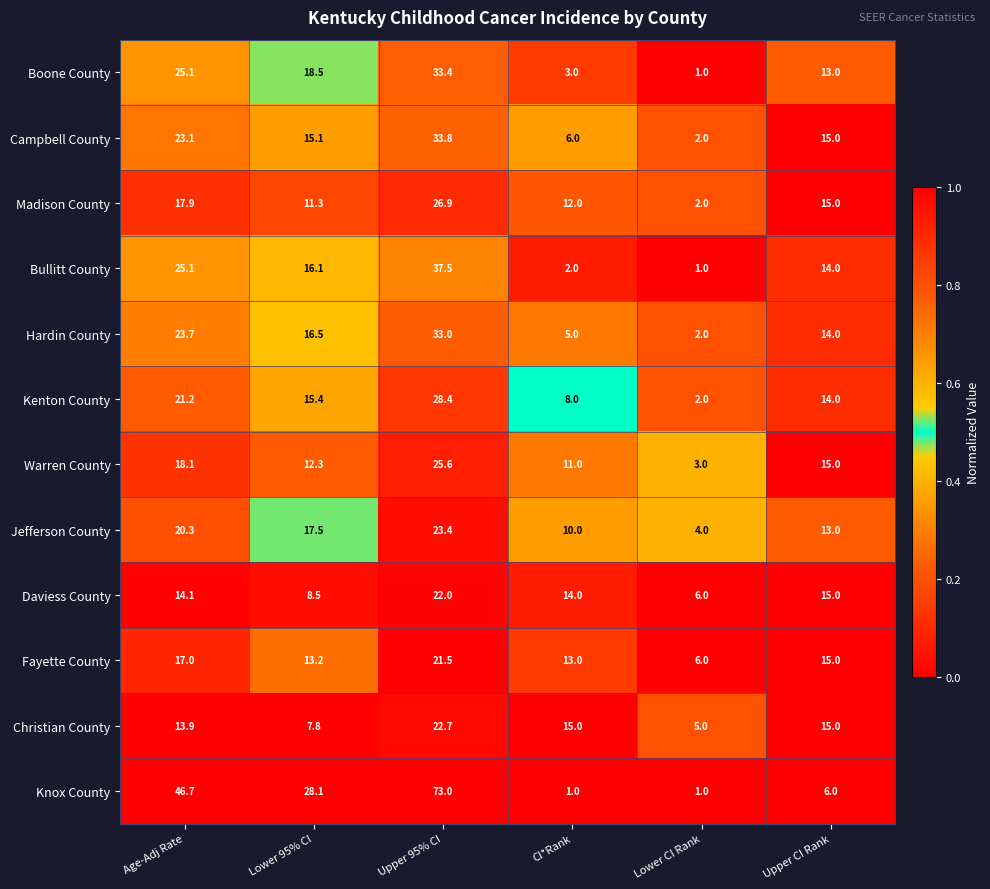

True or false: Warren County has a value of 13.4 at Upper 95% CI.

False